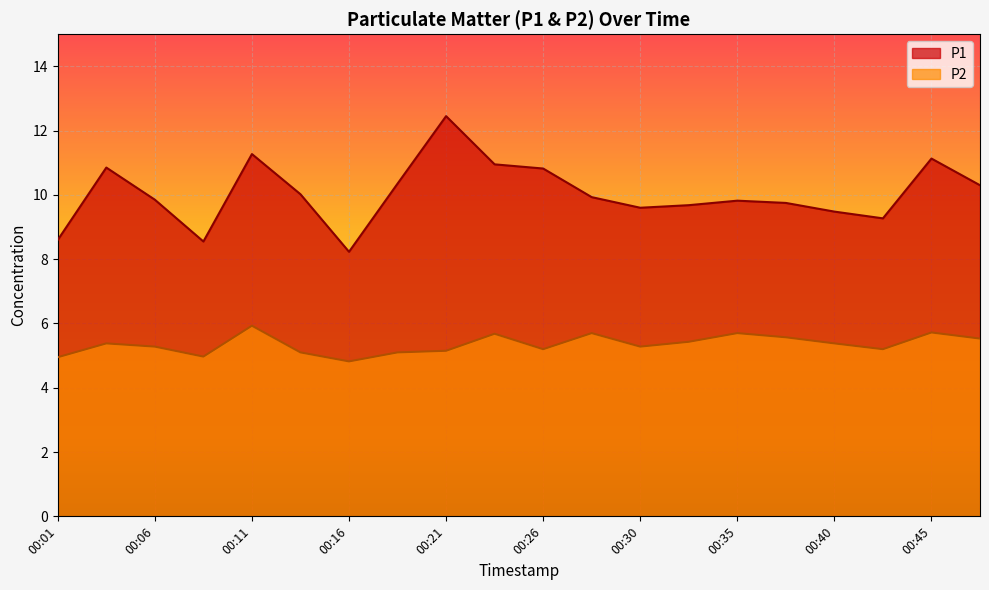

Reading left to right, transcribe all the data shown in this chart.

P1: 8.6	10.8	9.8	8.6	11.3	10.0	8.2	10.3	12.4	10.9	10.8	9.9	9.6	9.7	9.8	9.8	9.5	9.3	11.1	10.3
P2: 5.0	5.4	5.3	5.0	5.9	5.1	4.8	5.1	5.2	5.7	5.2	5.7	5.3	5.4	5.7	5.6	5.4	5.2	5.7	5.5